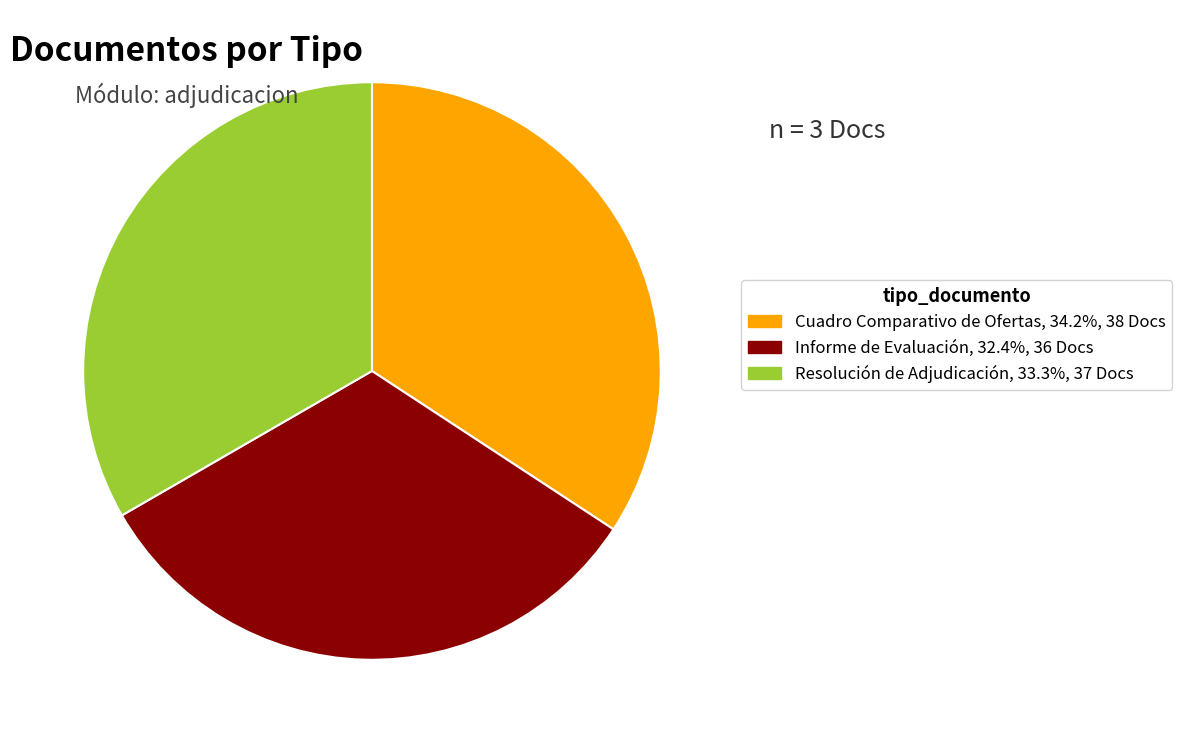

The Informe de Evaluación slice represents 19% of the pie. True or false?

False